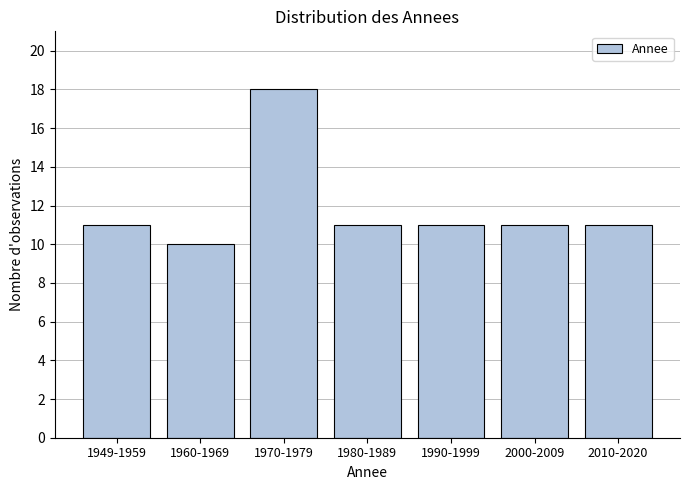

Reading left to right, list all the values displayed in this chart.

1949-1959=11	1960-1969=10	1970-1979=18	1980-1989=11	1990-1999=11	2000-2009=11	2010-2020=11